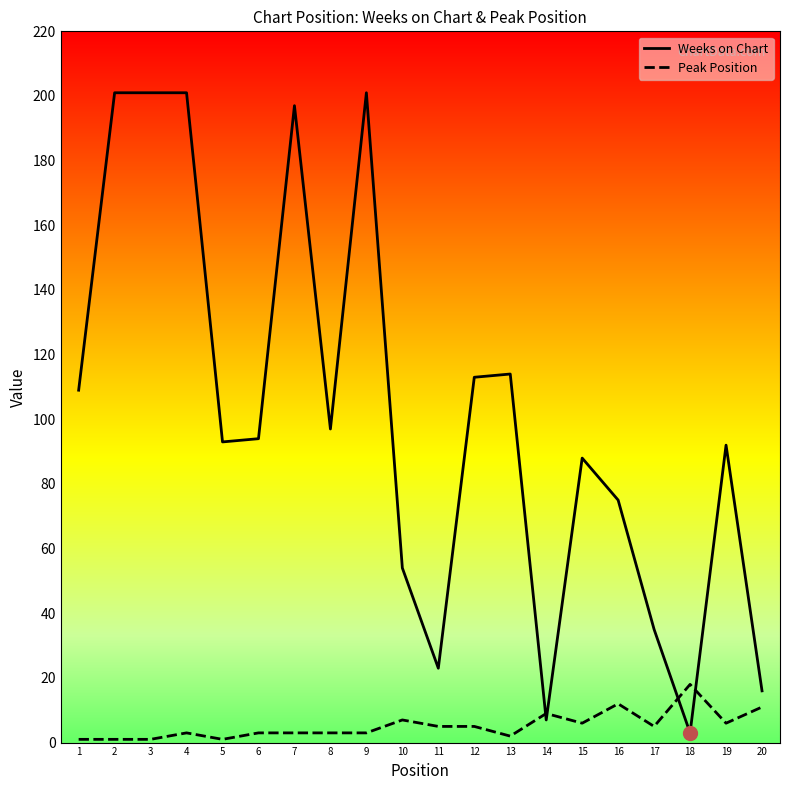

What is the maximum value shown in the chart?

201